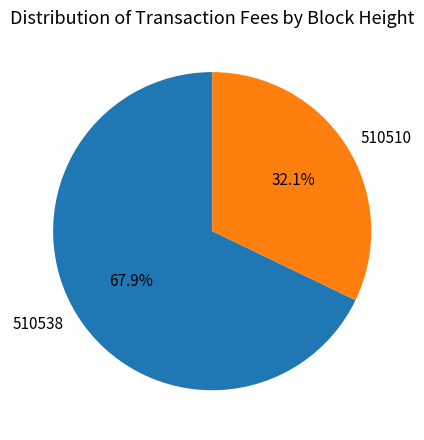

Is there a majority slice in this chart?

Yes